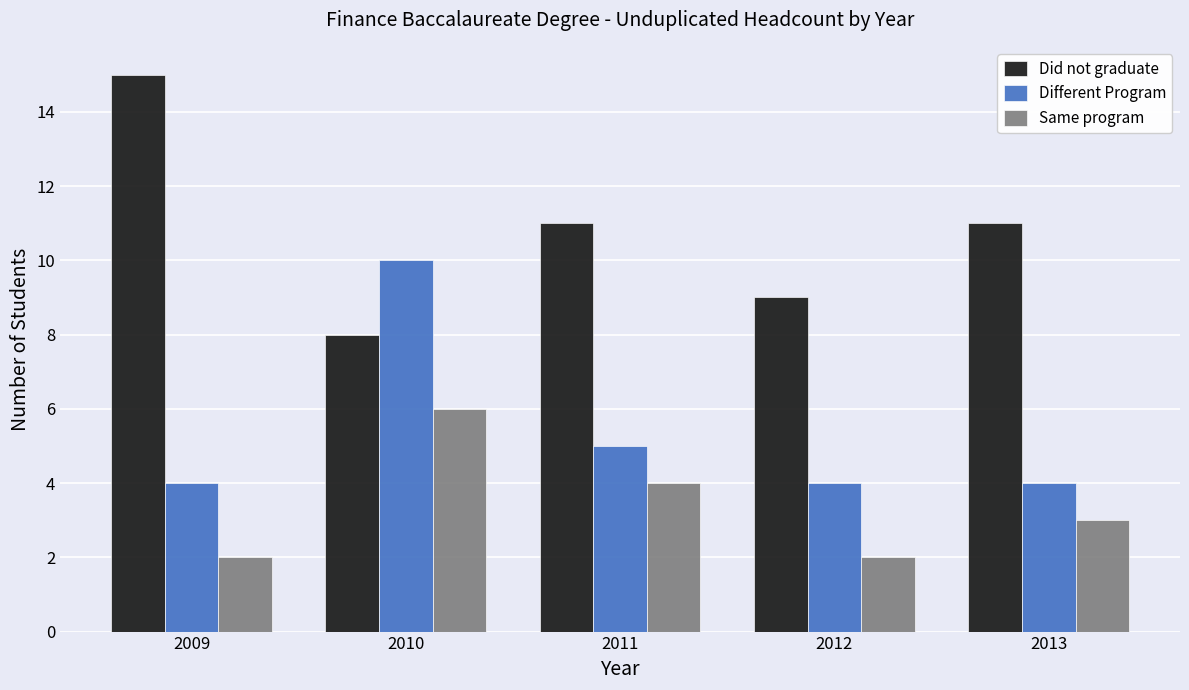

The value of Did not graduate at 2009 is 15. True or false?

True